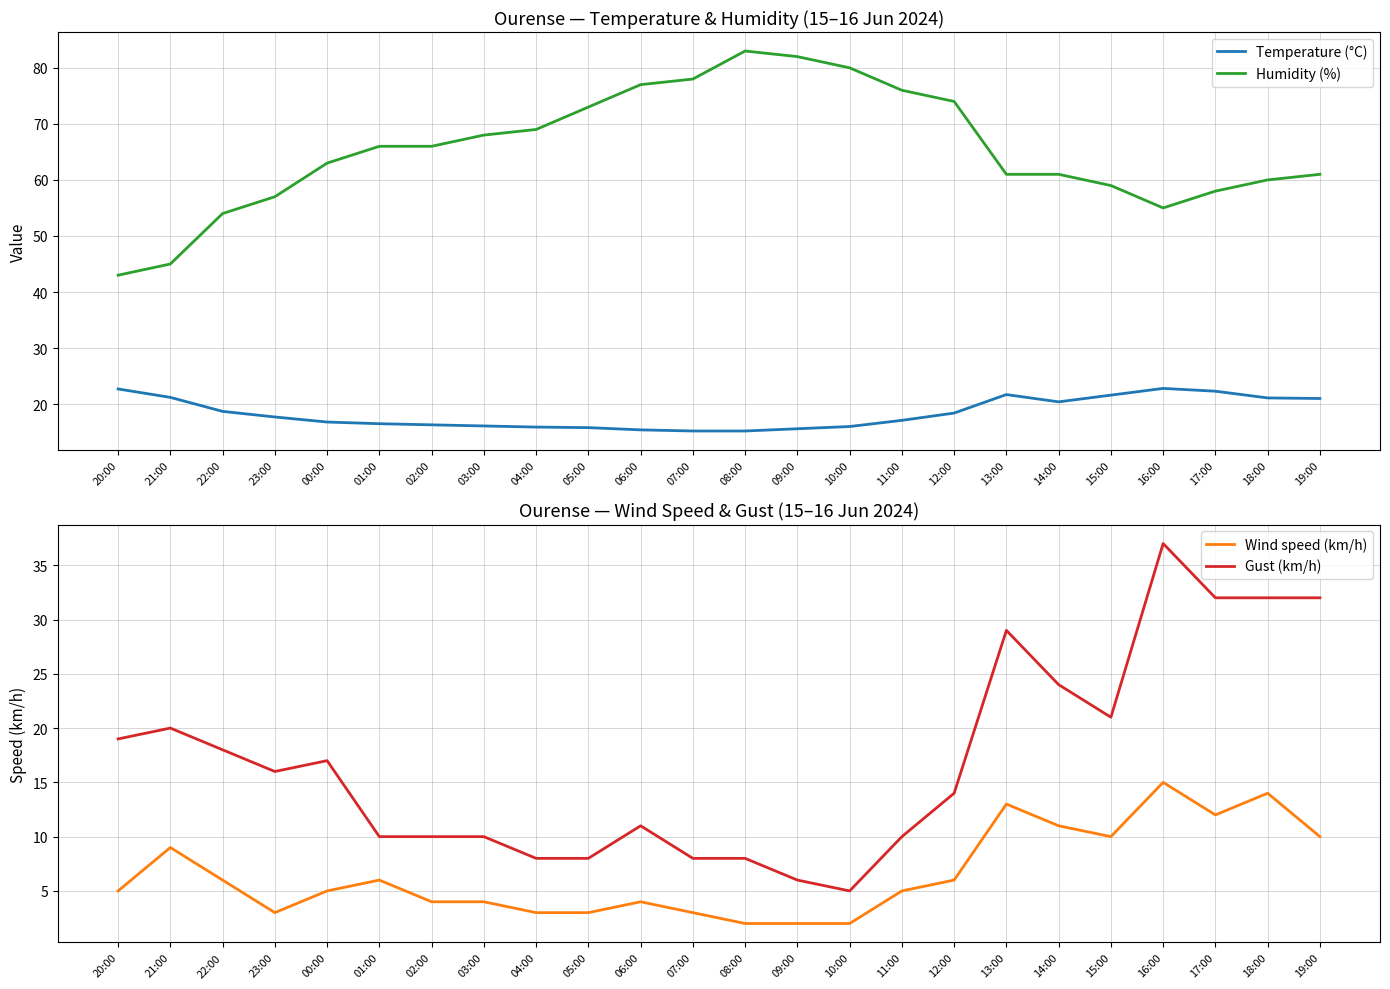

Reading left to right, what are all the values shown in this chart?

Temperature (°C): 22.7	21.2	18.7	17.7	16.8	16.5	16.3	16.1	15.9	15.8	15.4	15.2	15.2	15.6	16.0	17.1	18.4	21.7	20.4	21.6	22.8	22.3	21.1	21.0
Humidity (%): 43.0	45.0	54.0	57.0	63.0	66.0	66.0	68.0	69.0	73.0	77.0	78.0	83.0	82.0	80.0	76.0	74.0	61.0	61.0	59.0	55.0	58.0	60.0	61.0
Wind speed (km/h): 5.0	9.0	6.0	3.0	5.0	6.0	4.0	4.0	3.0	3.0	4.0	3.0	2.0	2.0	2.0	5.0	6.0	13.0	11.0	10.0	15.0	12.0	14.0	10.0
Gust (km/h): 19.0	20.0	18.0	16.0	17.0	10.0	10.0	10.0	8.0	8.0	11.0	8.0	8.0	6.0	5.0	10.0	14.0	29.0	24.0	21.0	37.0	32.0	32.0	32.0